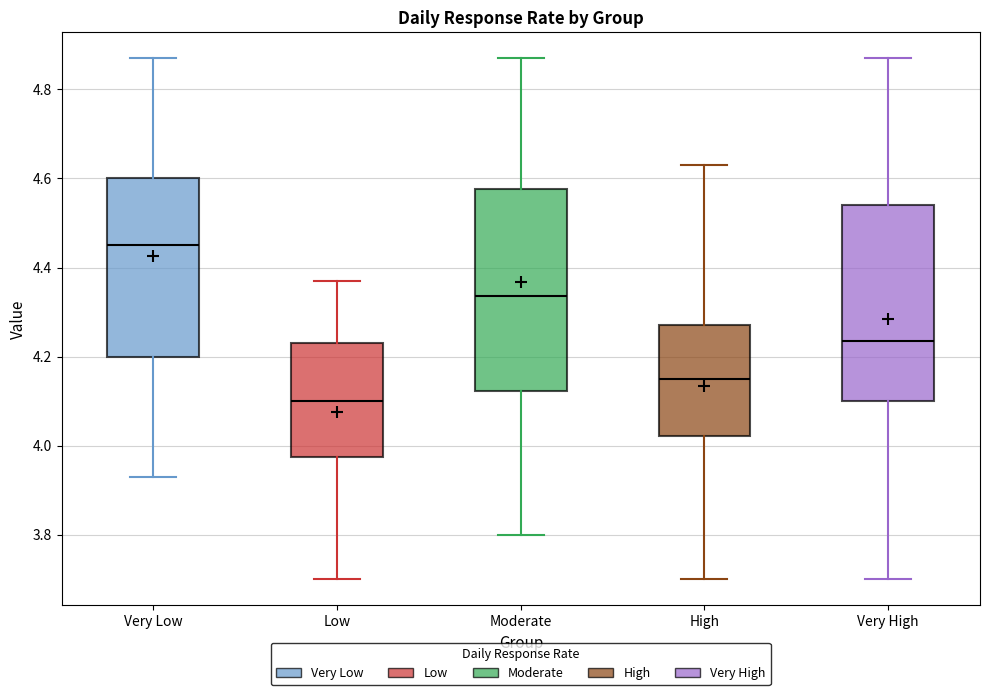

Which box's median line is the highest?

Very Low